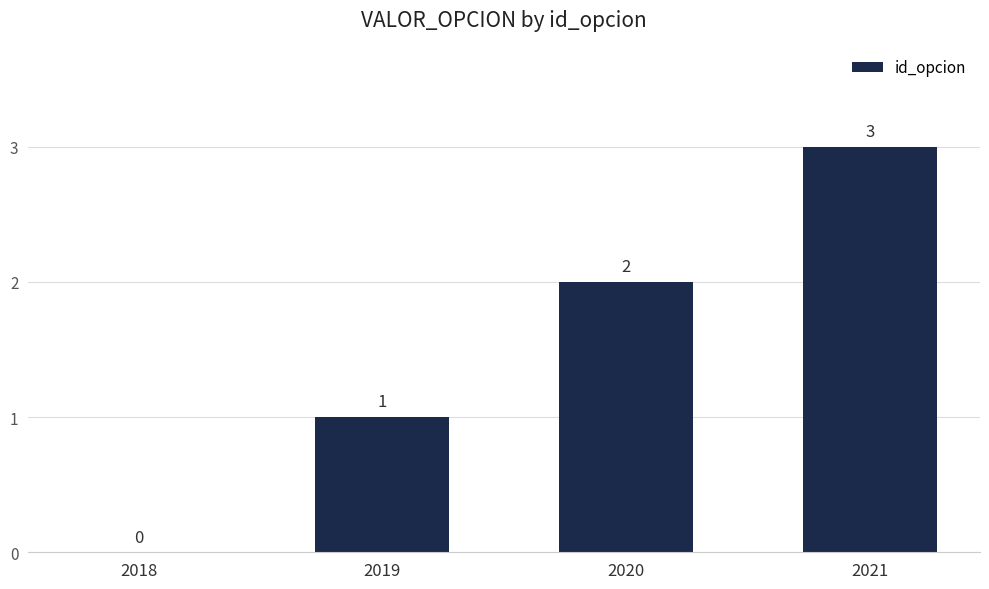

What is the maximum value shown in the chart?

3